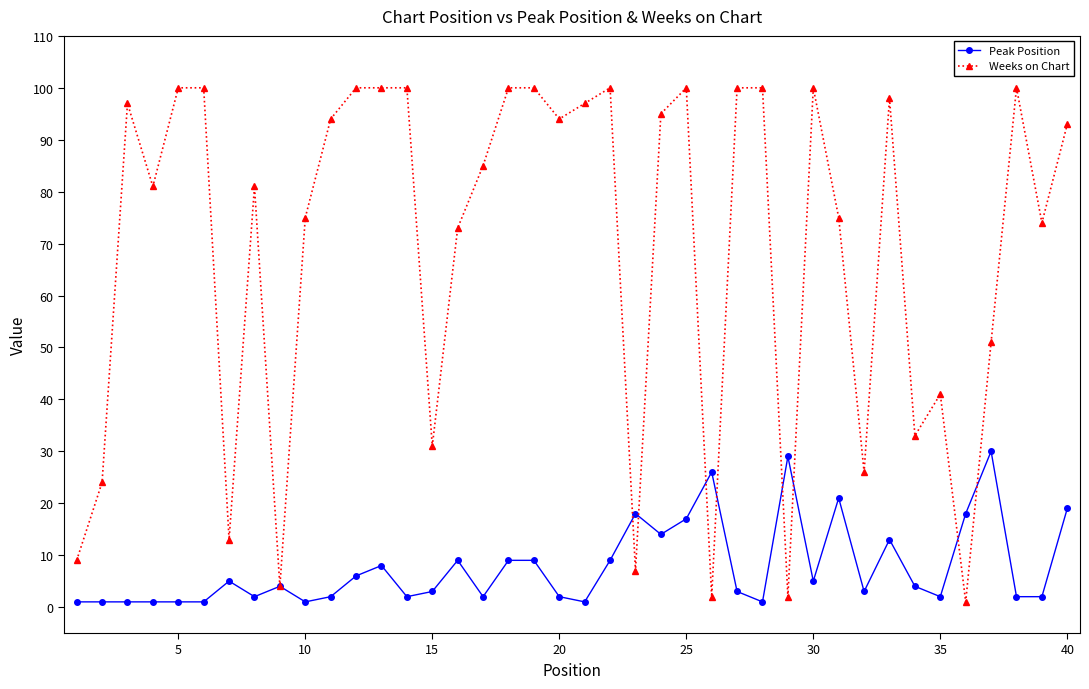

Which series has the largest range (max minus min)?

Weeks on Chart